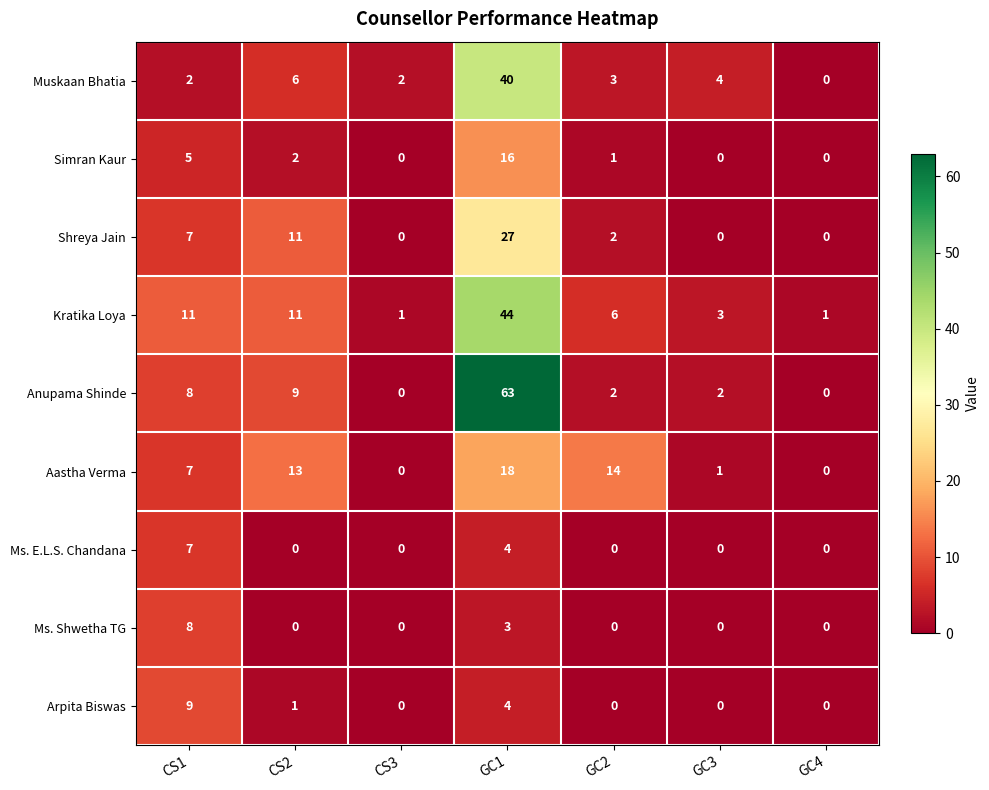

How many positive values does the Anupama Shinde series have?

5